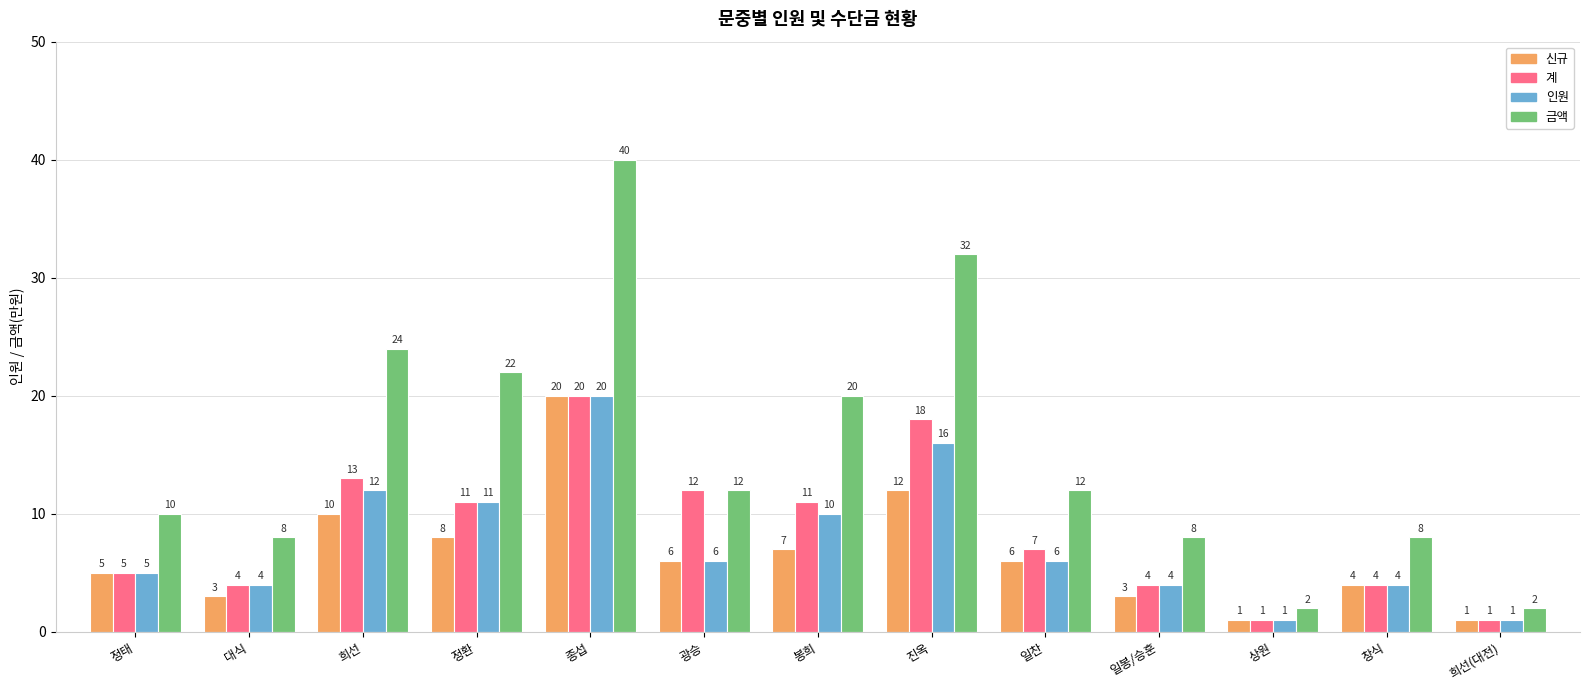

What position from the right is 정환?

10